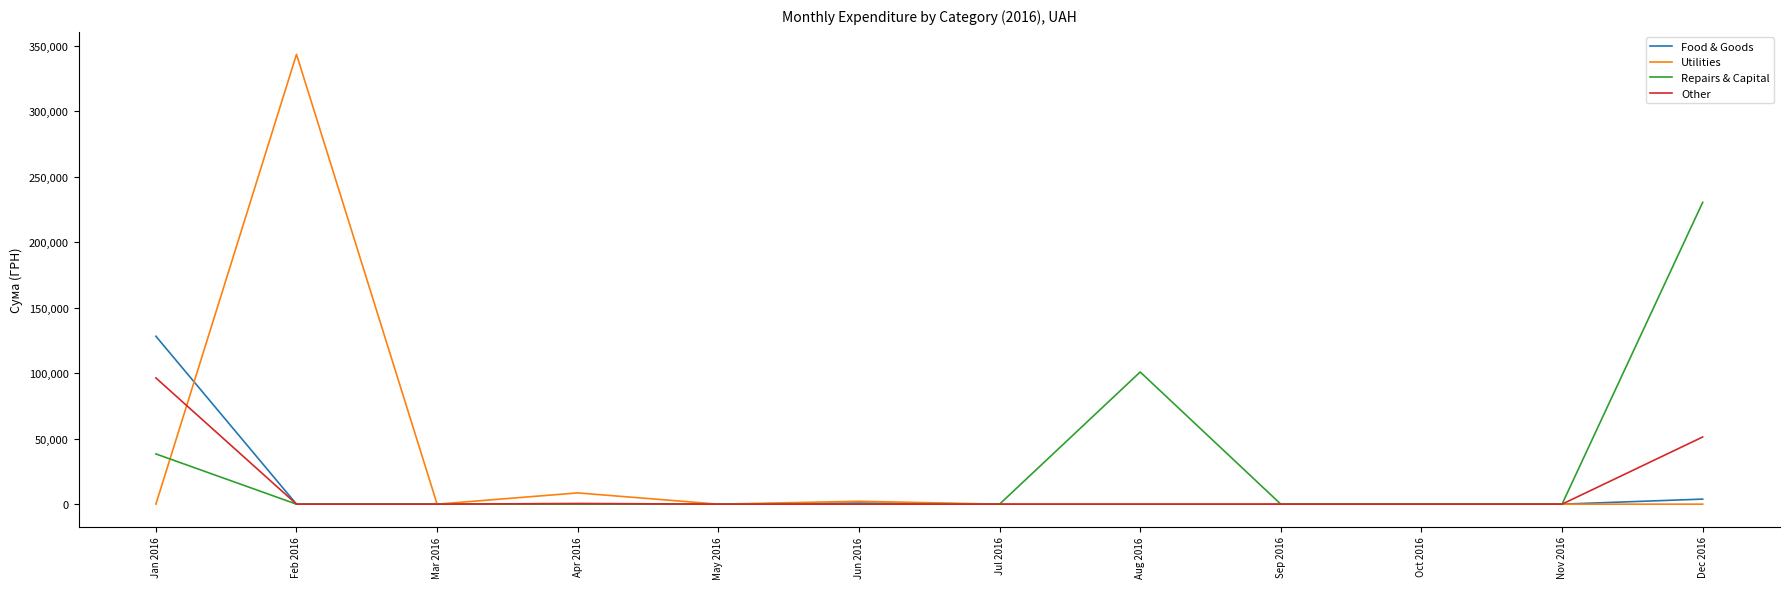

The value of Utilities at Jan 2016 is 162477.2. True or false?

False